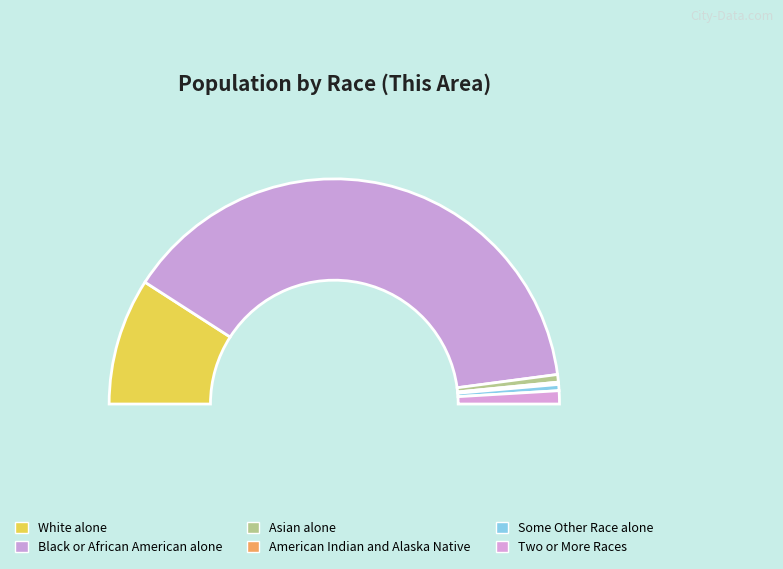

What portion of the pie excludes American Indian and Alaska Native?

99.7%